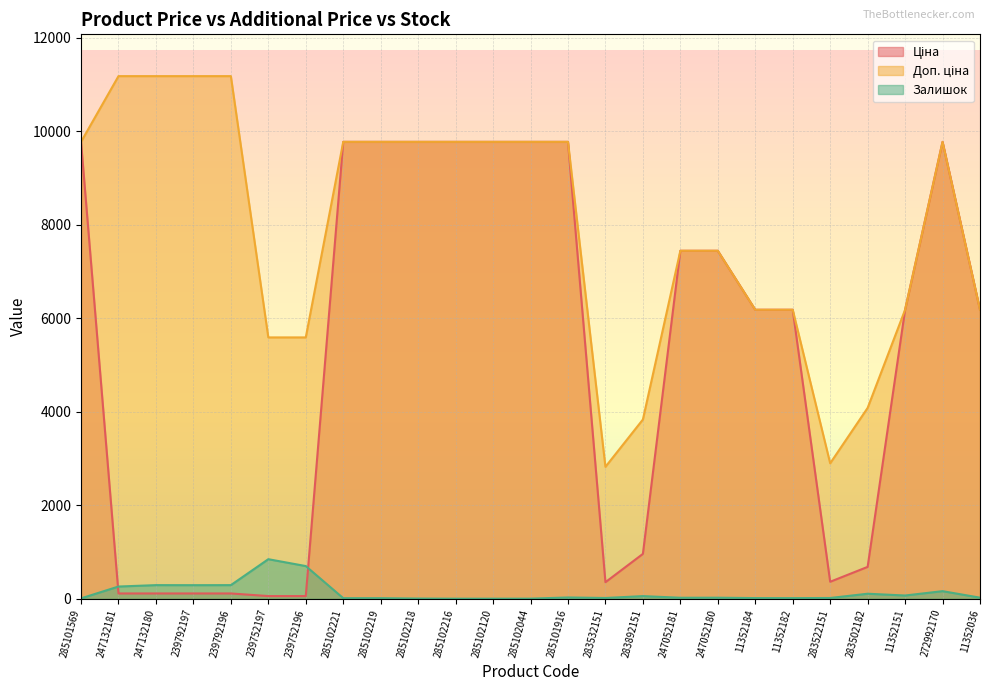

Is it true that Доп. ціна equals 5659.6 at 283502182?

False